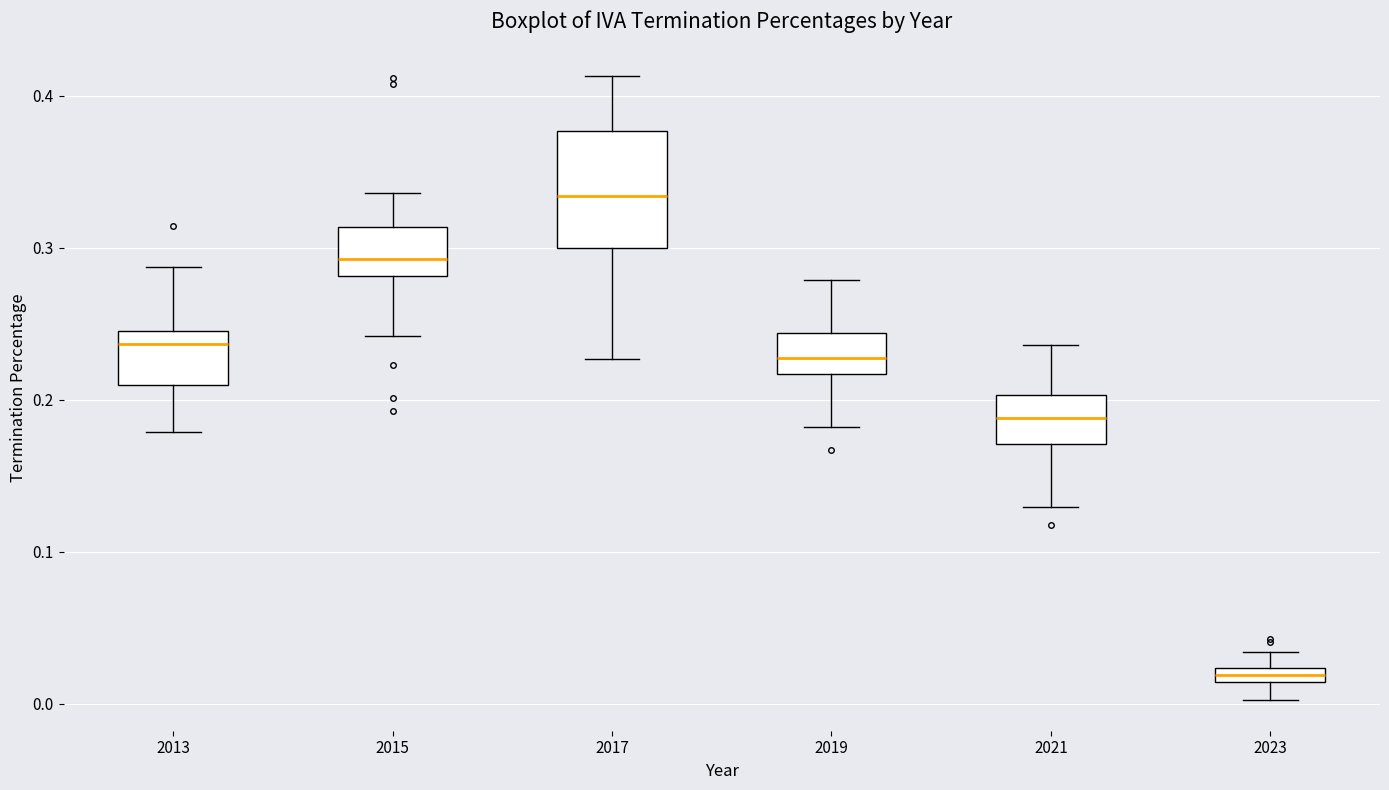

Where is the lower edge of the box at x = 2023 on the y-axis? The values are not printed on the chart, so give them approximately, as read against the axis.

0.01